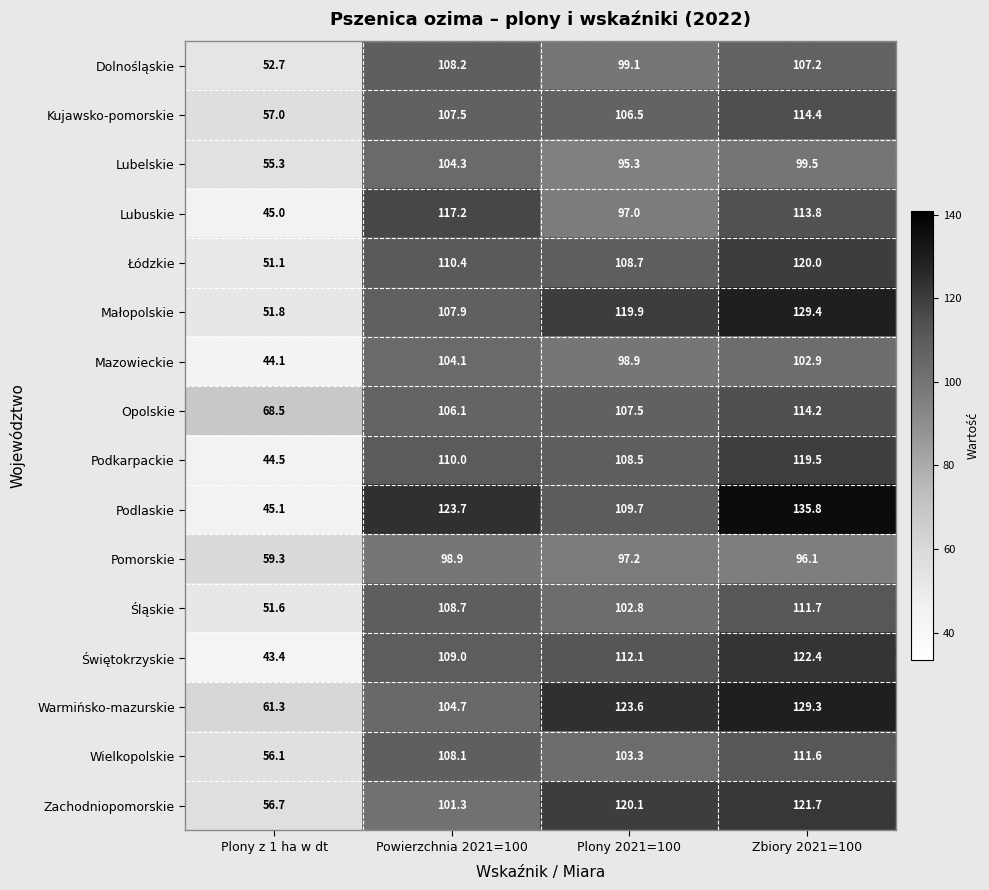

The Zachodniopomorskie series shows 121.7 at Zbiory 2021=100. True or false?

True